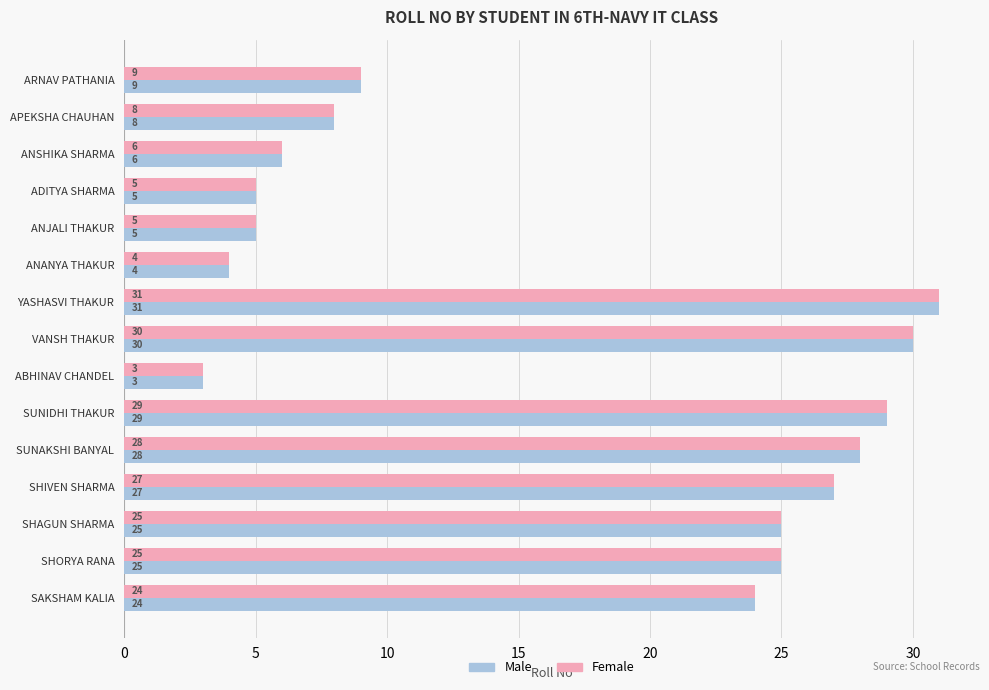

What is the total value across all series at SHORYA RANA?

50